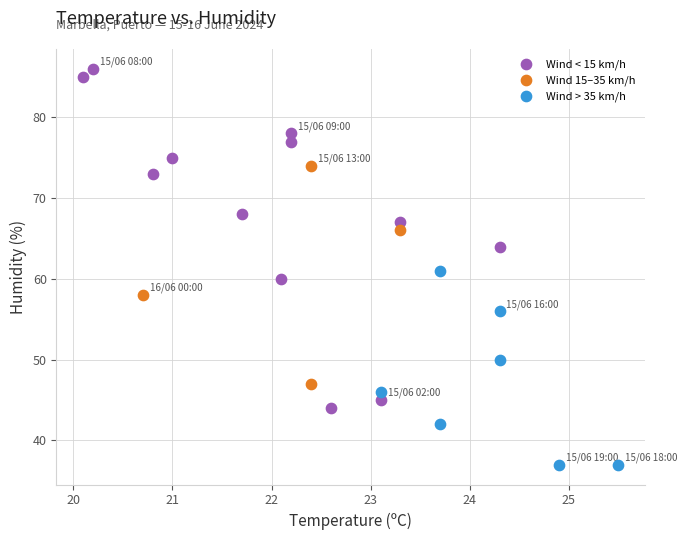

Which series reaches the minimum Y coordinate?

Wind > 35 km/h